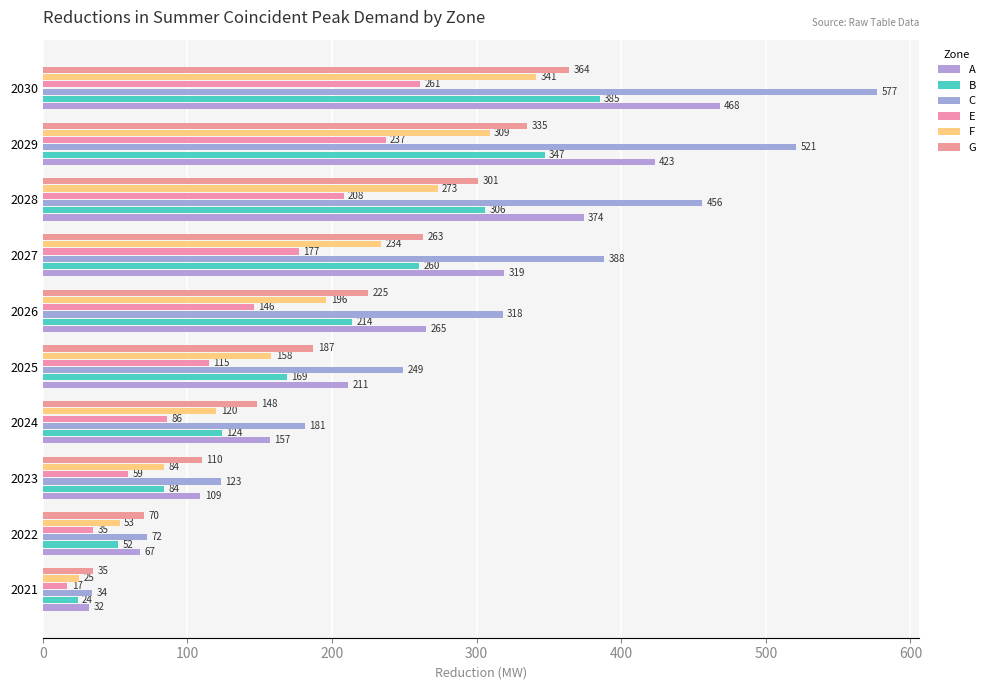

How many data points does each series have?

10